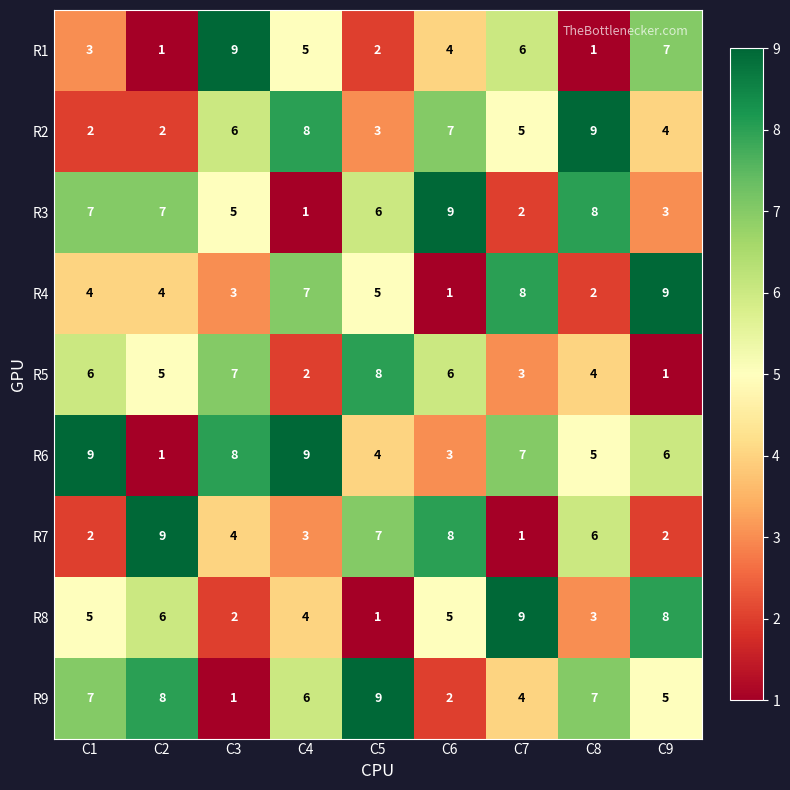

Where does the R3 series first go above 6?

C1